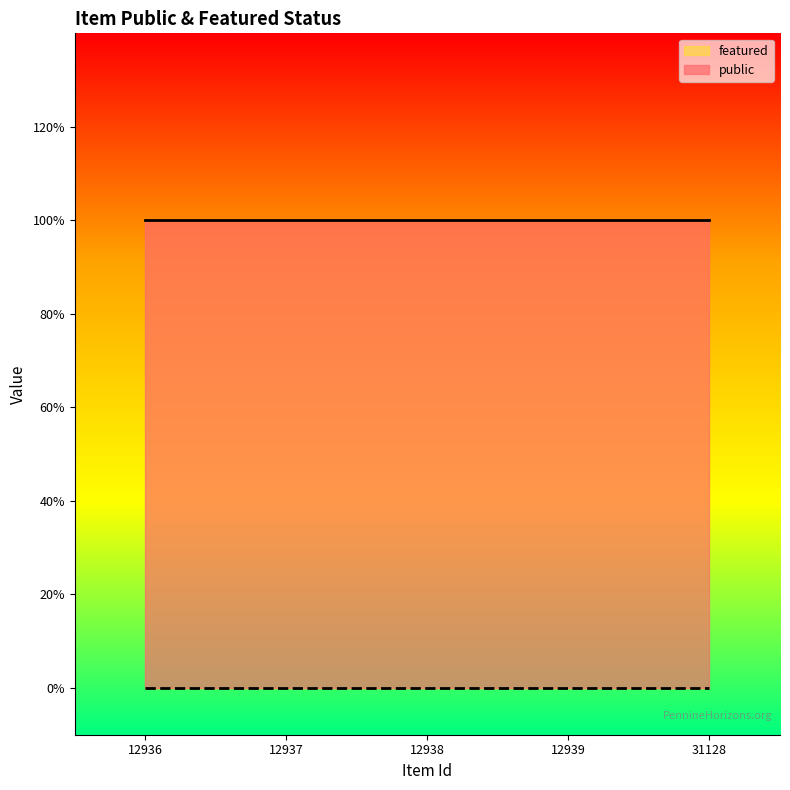

Which series changed the most between 12936 and 12938?

public